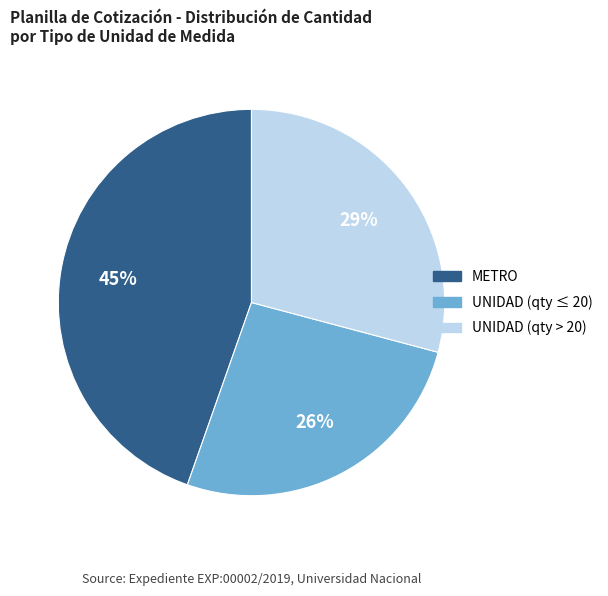

To the nearest percent, what is the average slice percentage?

33%